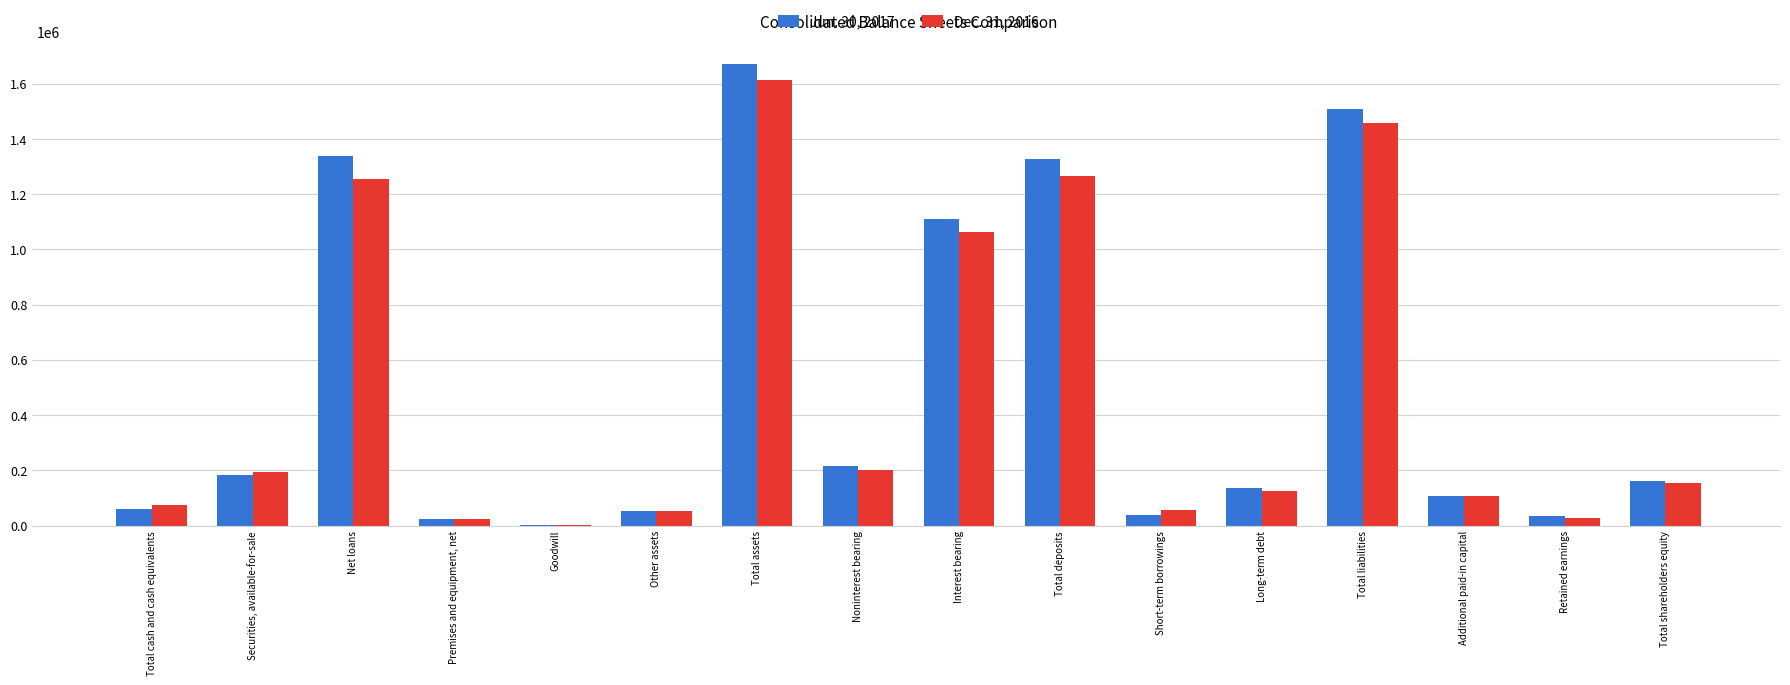

What is the maximum value shown in the chart?

1670331